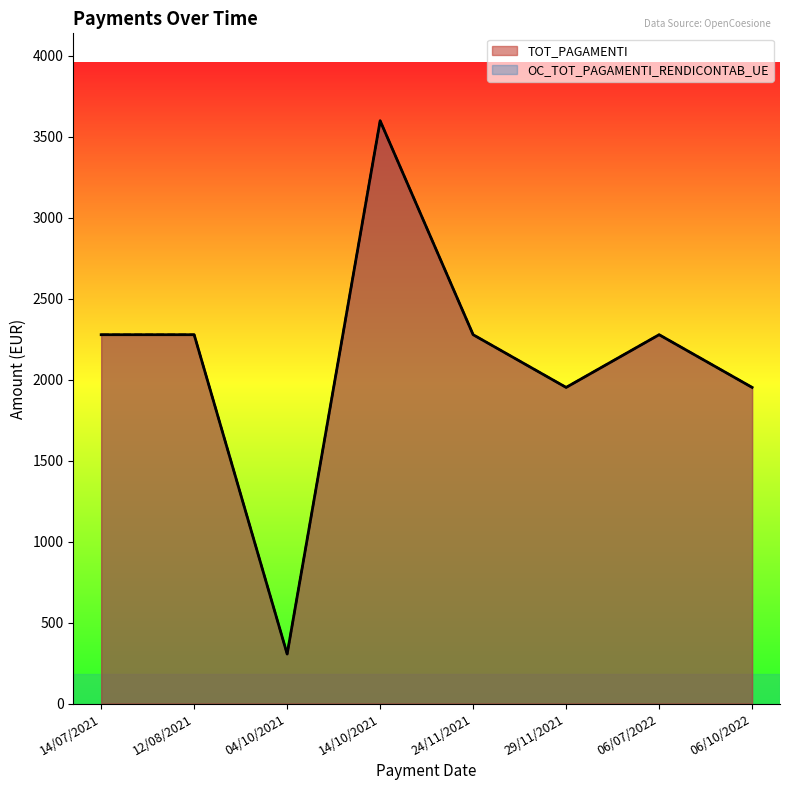

What are all the series names shown in the legend?

TOT_PAGAMENTI, OC_TOT_PAGAMENTI_RENDICONTAB_UE